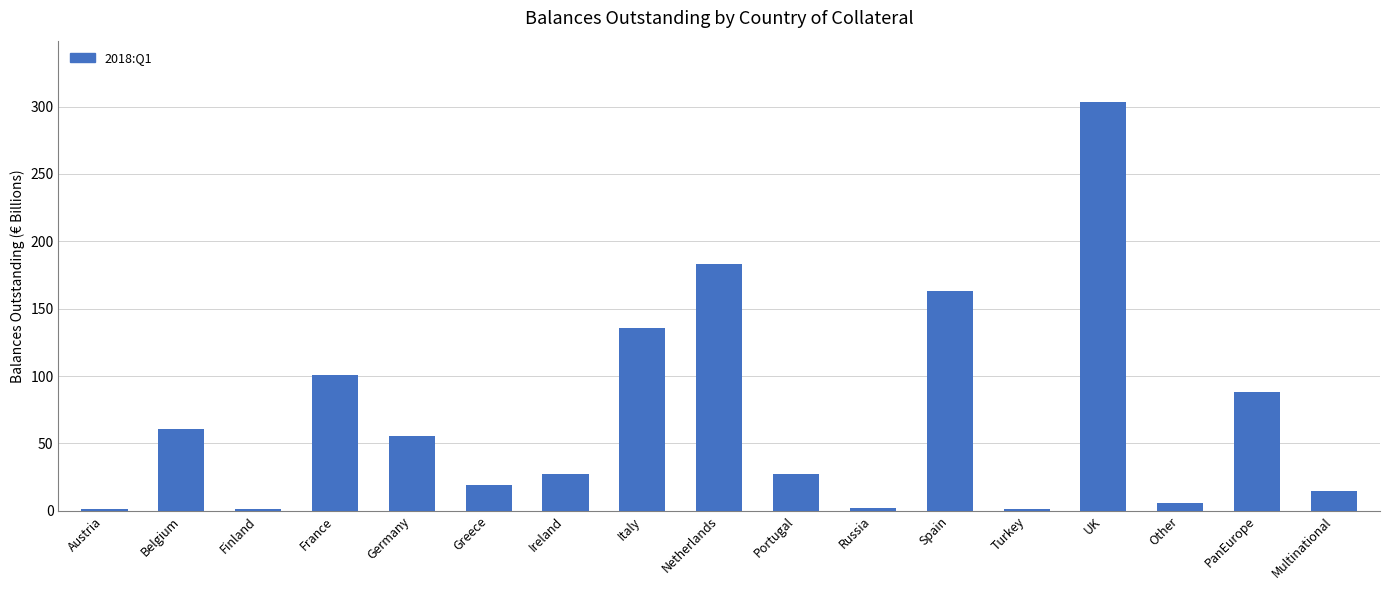

What is the change in value from Italy to PanEurope?

-48.0